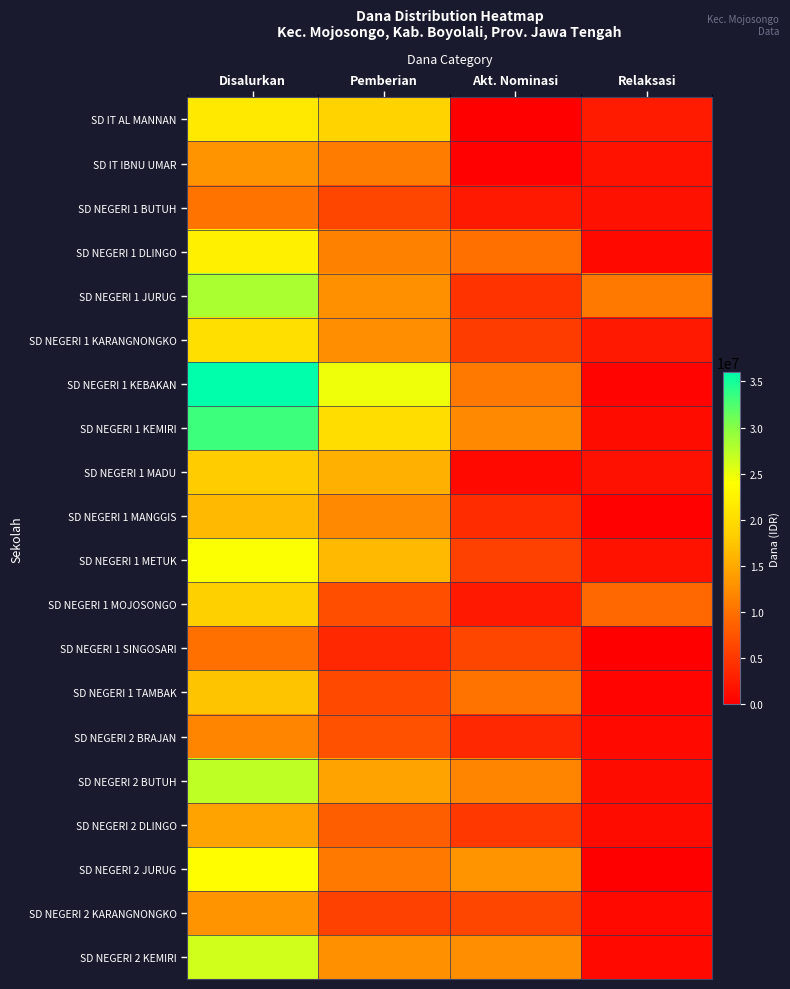

Which series has the largest total across all categories?

SD NEGERI 1 KEBAKAN